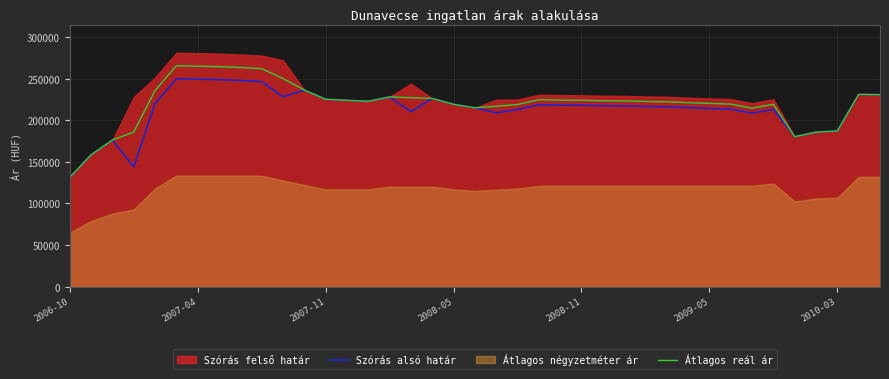

How many data points in Átlagos reál ár are above 223289?

19